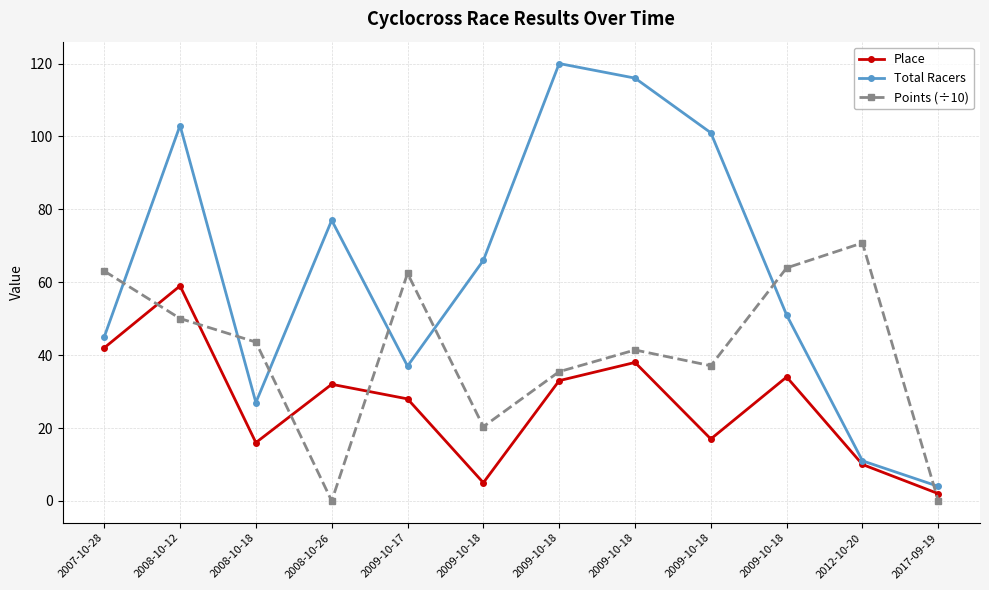

What is the label of the 8th point from the right?

2009-10-17